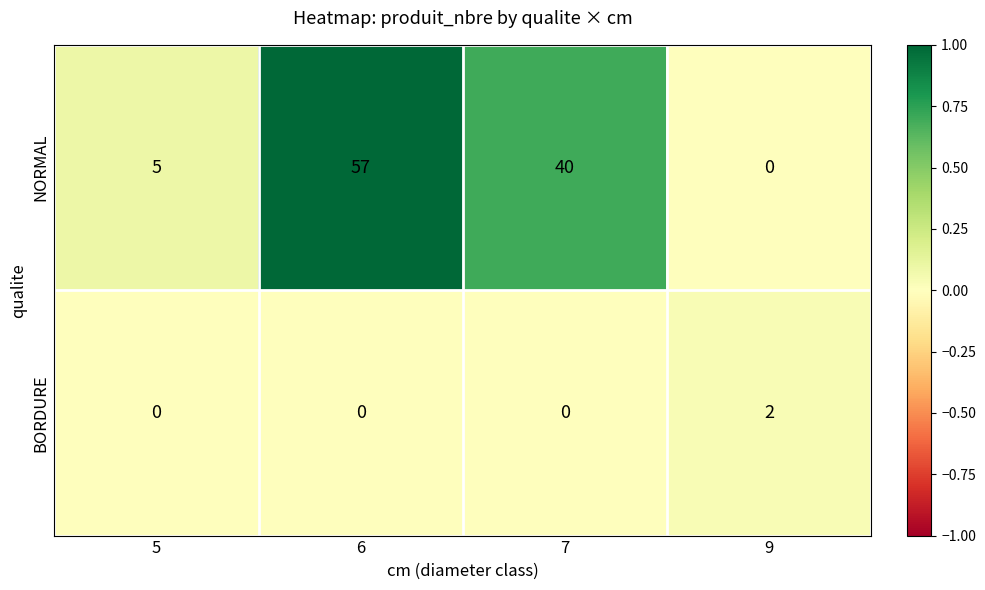

At which category is the sum across all series the highest?

6